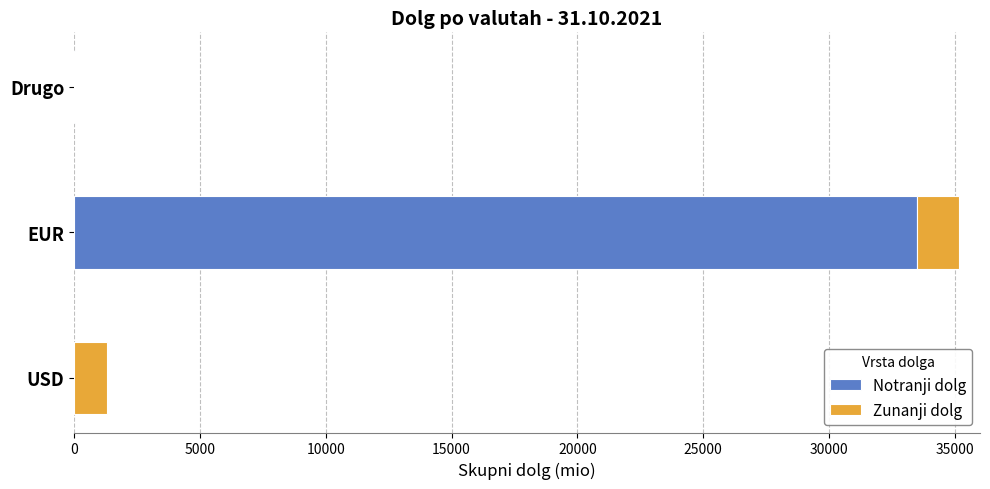

At which label does Notranji dolg reach its peak?

EUR